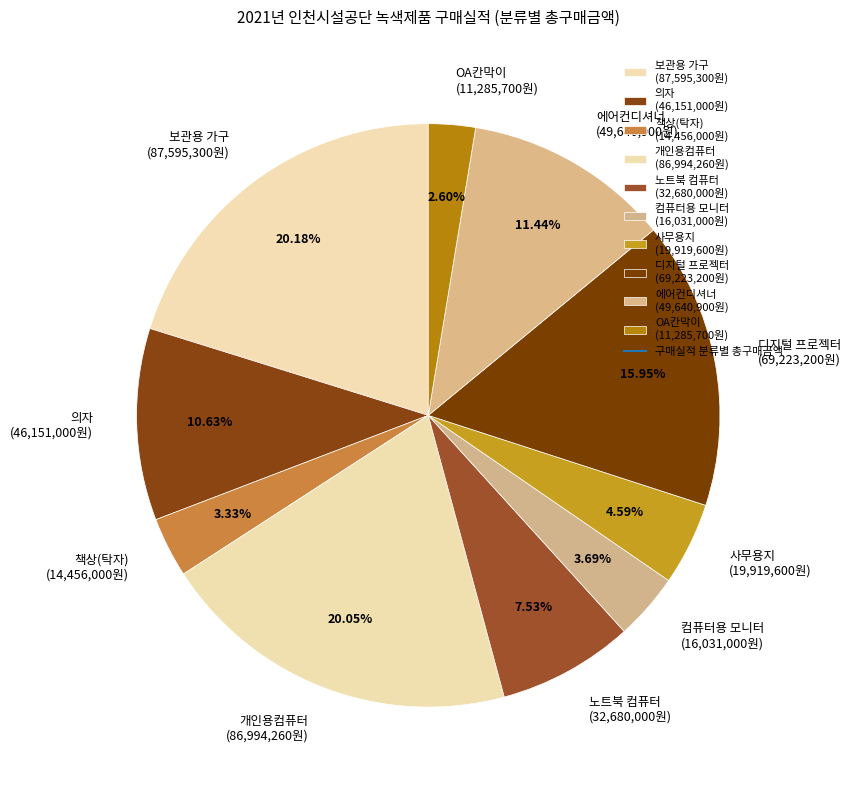

Which has a higher value, OA칸막이 (11,285,700원) or 의자 (46,151,000원)?

의자 (46,151,000원)